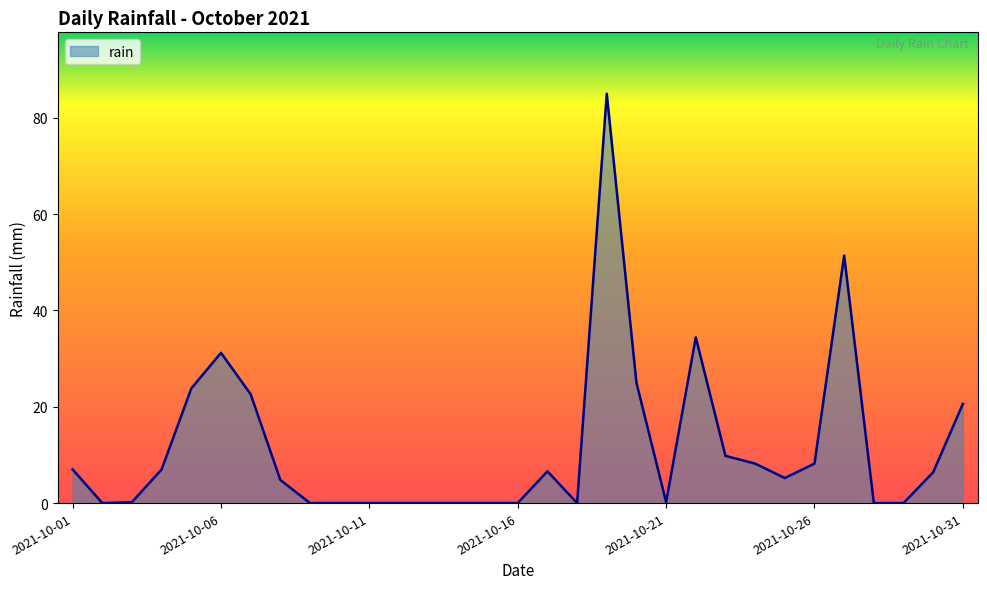

What is the difference between the maximum and minimum values?

85.0